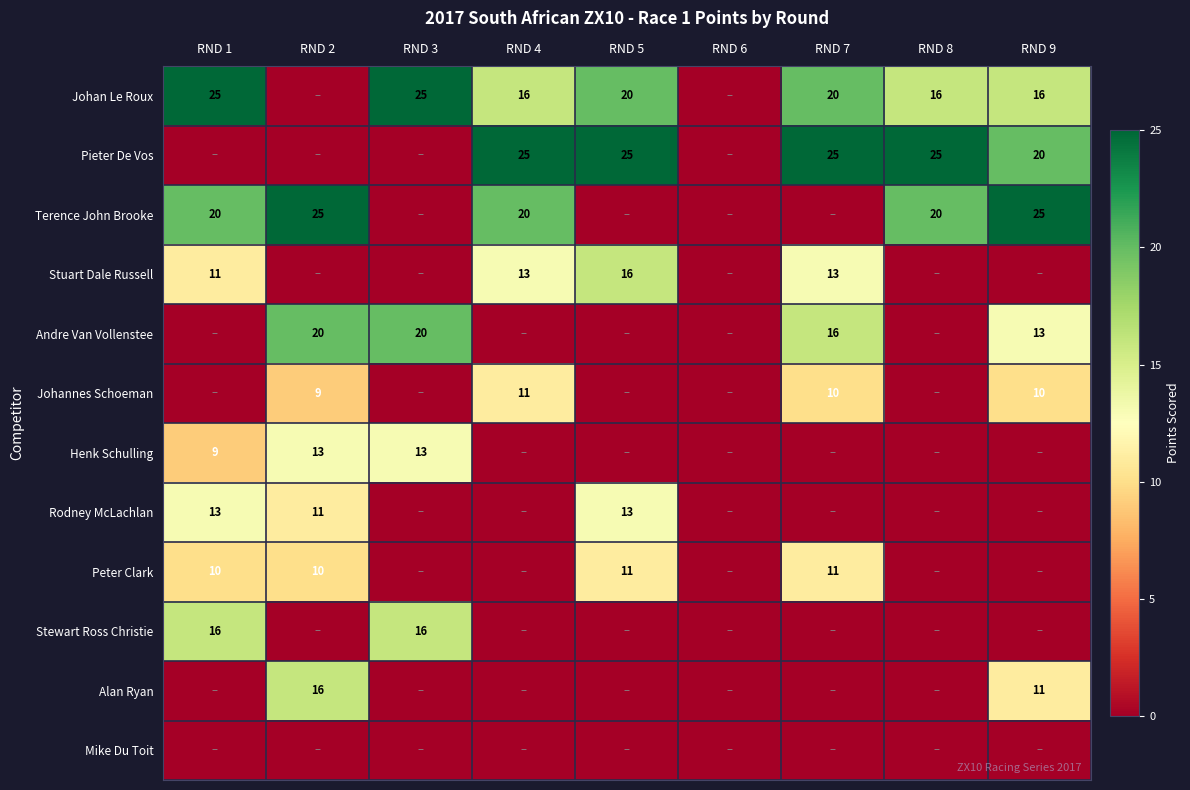

True or false: Henk Schulling has a value of 13 at RND 2.

True